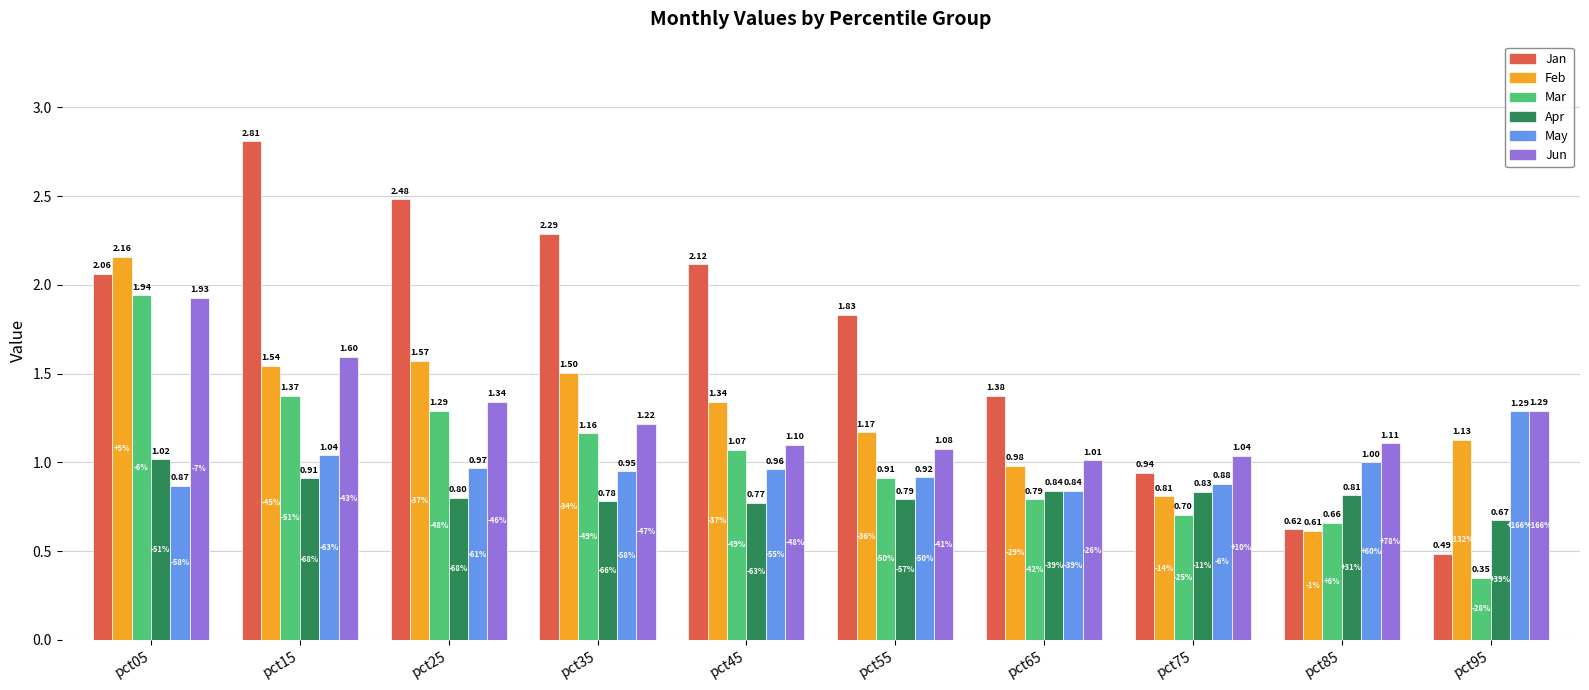

Between pct75 and pct85, which series saw the biggest shift?

Jan